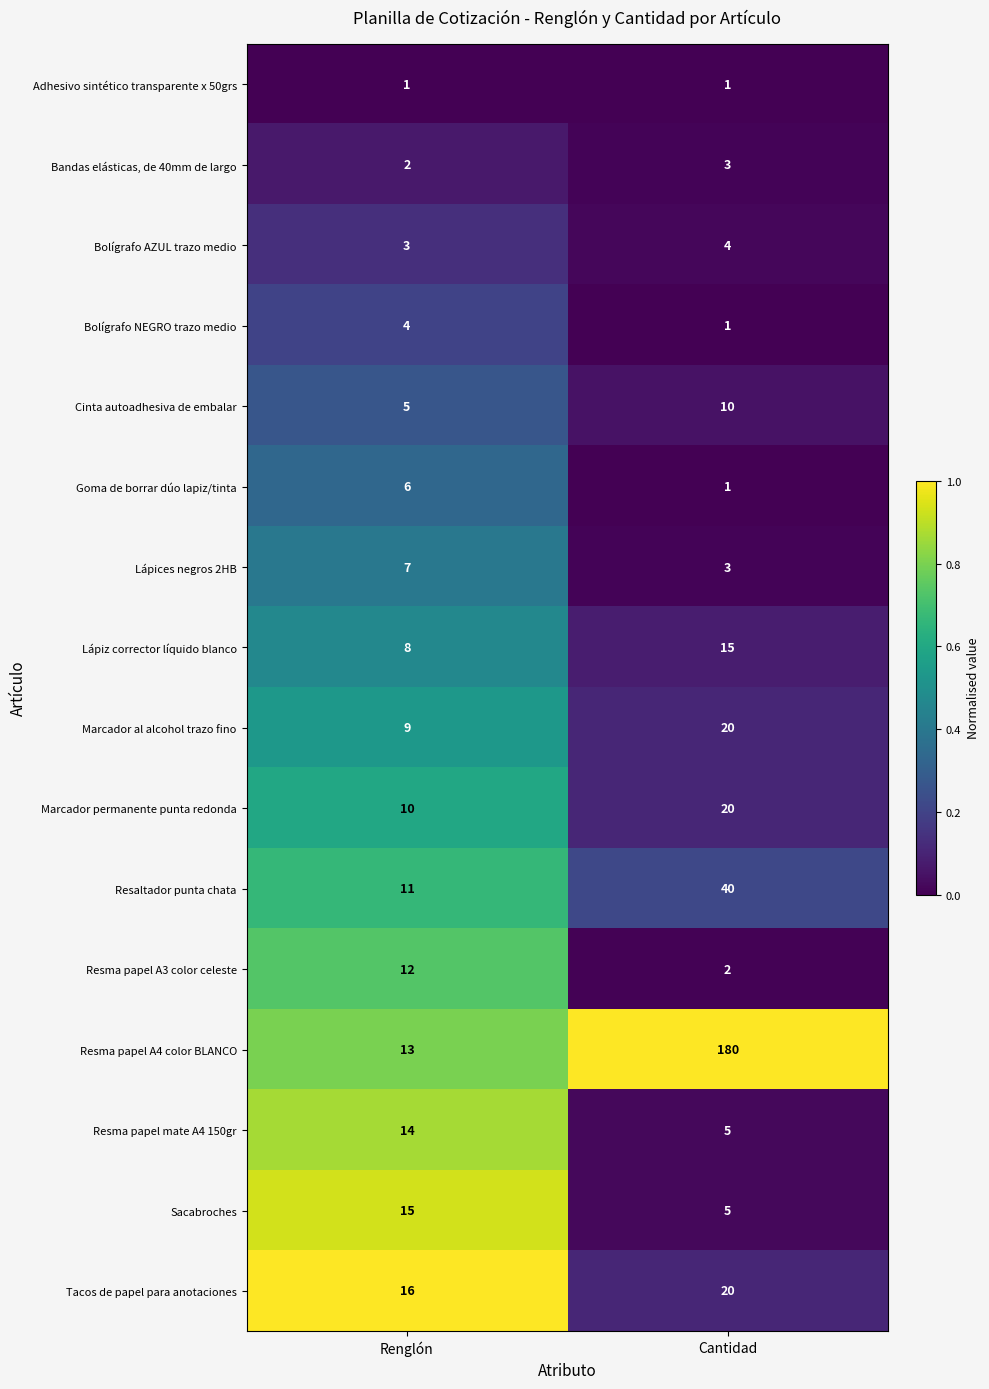

At which label is Lápiz corrector líquido blanco closest to 11?

Renglón